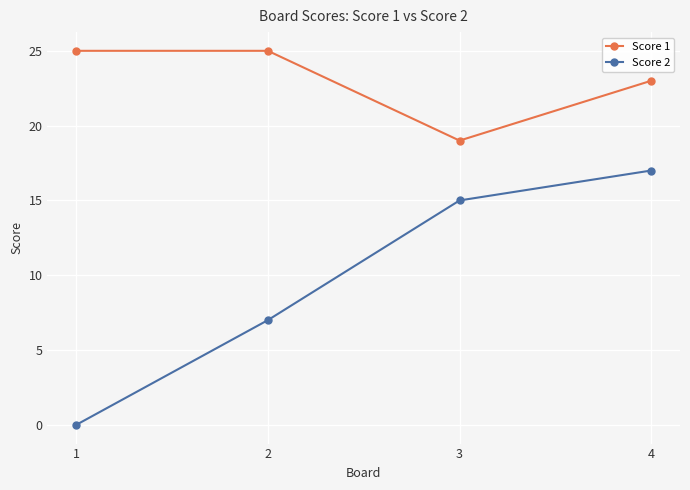

How many lines are shown in the chart?

2